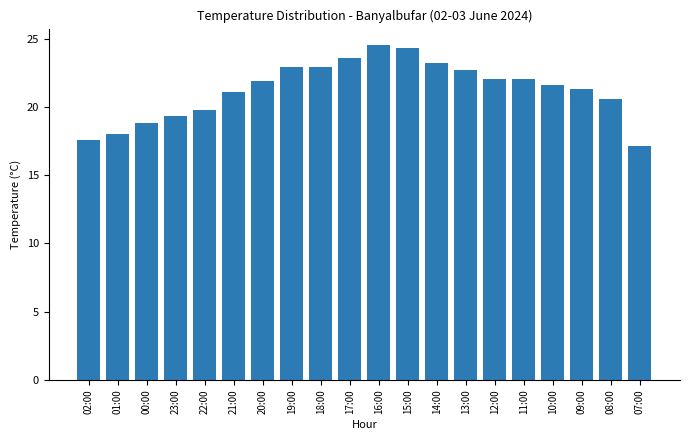

What is the difference between the maximum and minimum values?

7.4